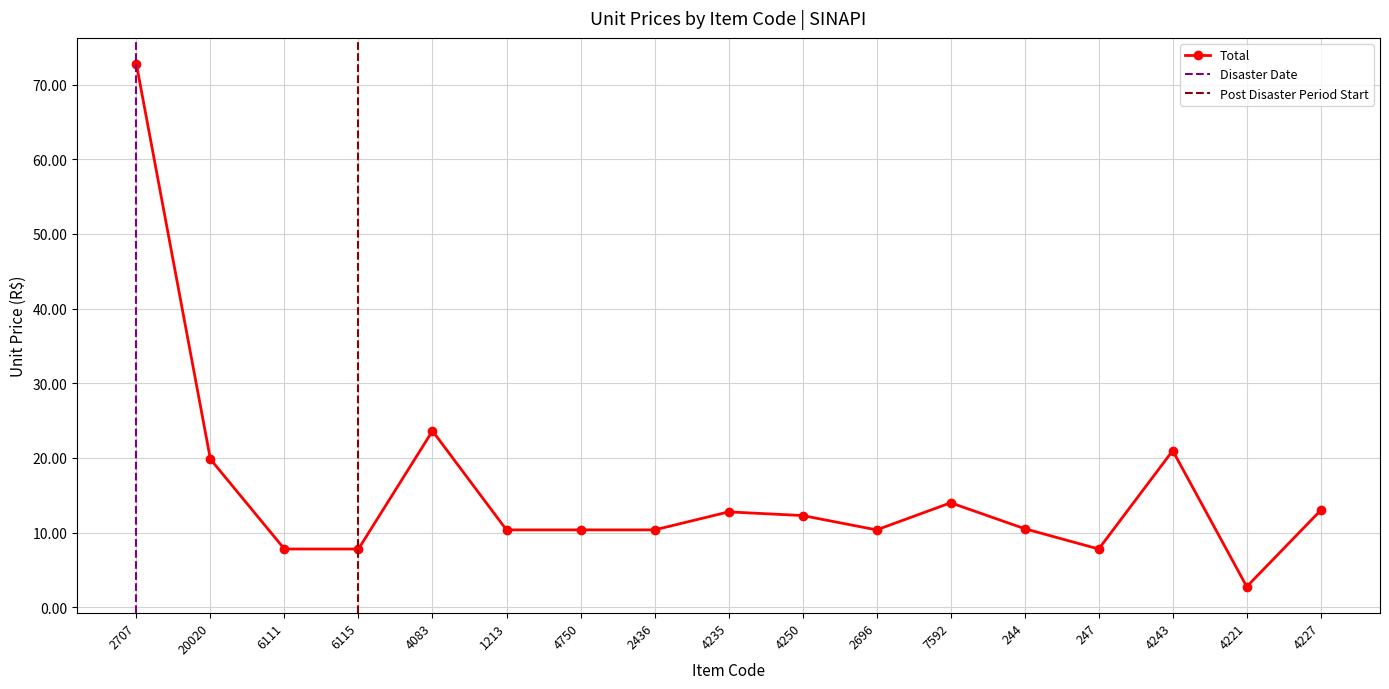

How many values exceed 10?

13